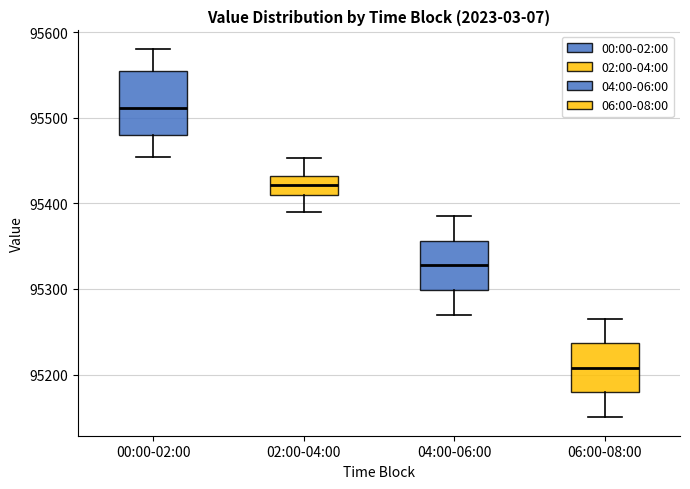

Reading left to right, transcribe this box plot: for each box, give where its median line is, the range the box spans, and where its two whiskers end, as read against the y-axis. The values are not printed on the chart, so give them approximately, as read against the axis.

00:00-02:00: median 95510, box 95480 to 95550, whiskers 95450 to 95580
02:00-04:00: median 95420, box 95410 to 95430, whiskers 95390 to 95450
04:00-06:00: median 95330, box 95300 to 95360, whiskers 95270 to 95390
06:00-08:00: median 95210, box 95180 to 95240, whiskers 95150 to 95270